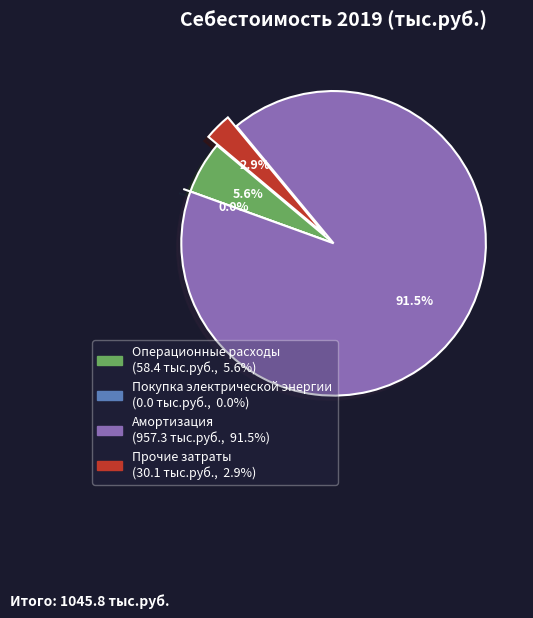

To the nearest percent, what percentage of the pie is Амортизация?

92%